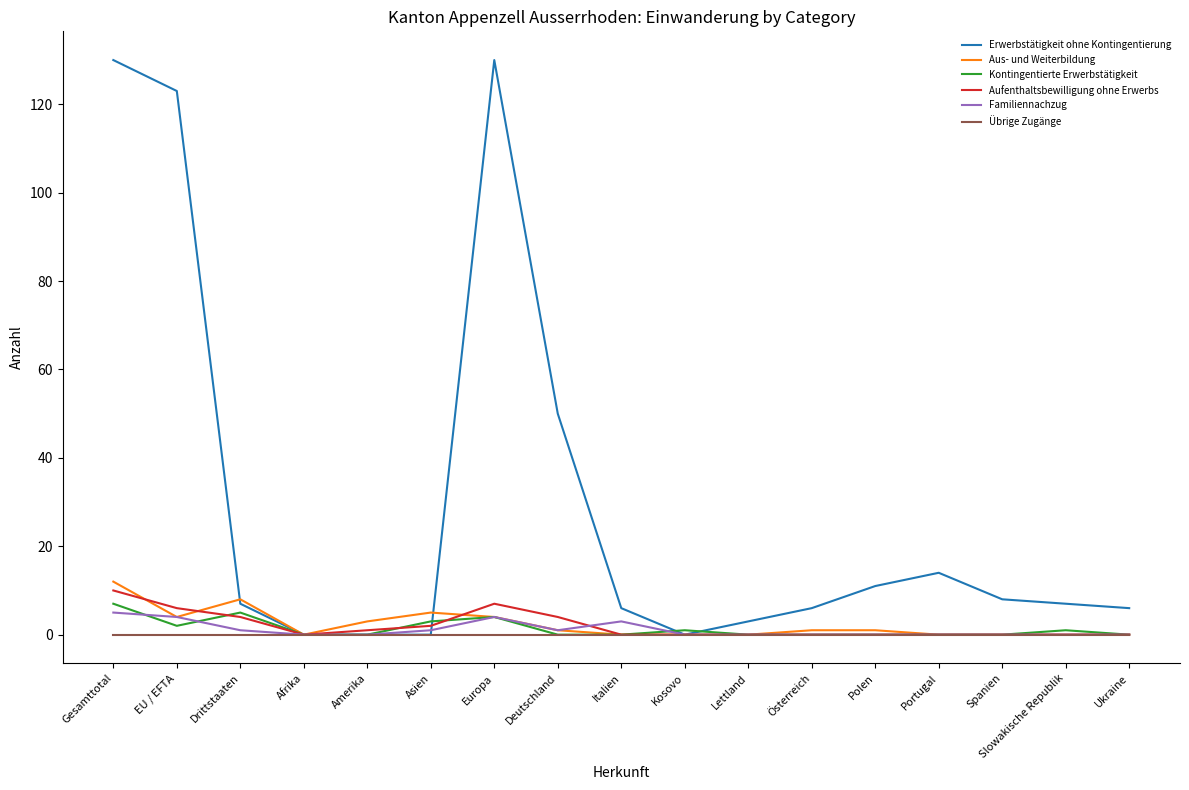

What is the difference between the maximum and minimum values in the Aufenthaltsbewilligung ohne Erwerbs series?

10